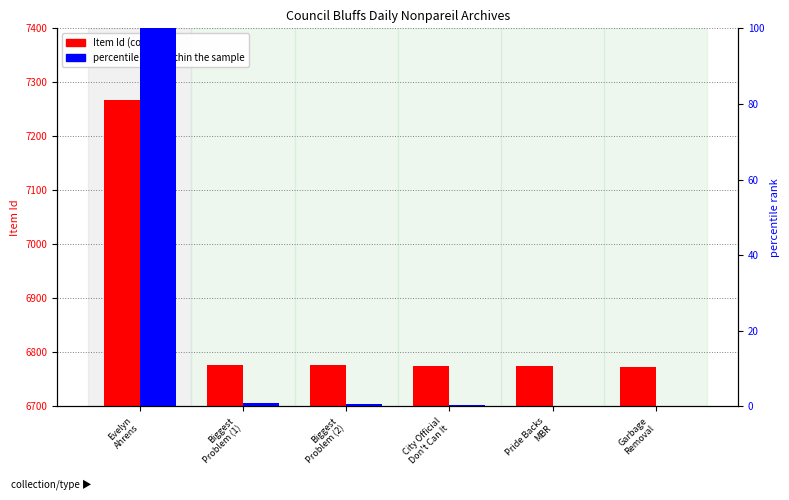

Is the value of percentile rank within the sample at Garbage
Removal greater than the value of Item Id at Biggest
Problem (2)?

No